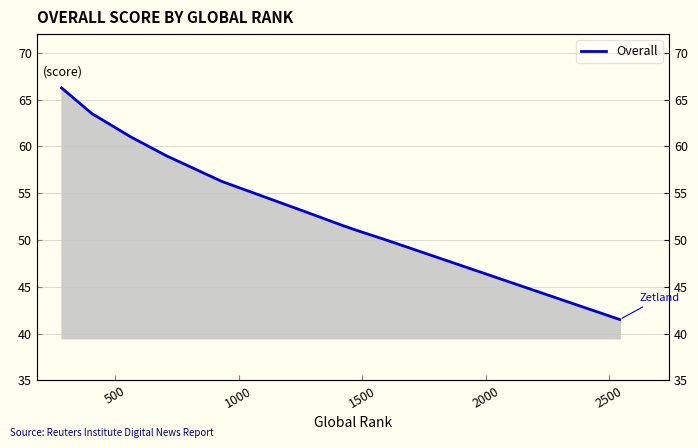

What is the value of the 5th point from the left?

56.2